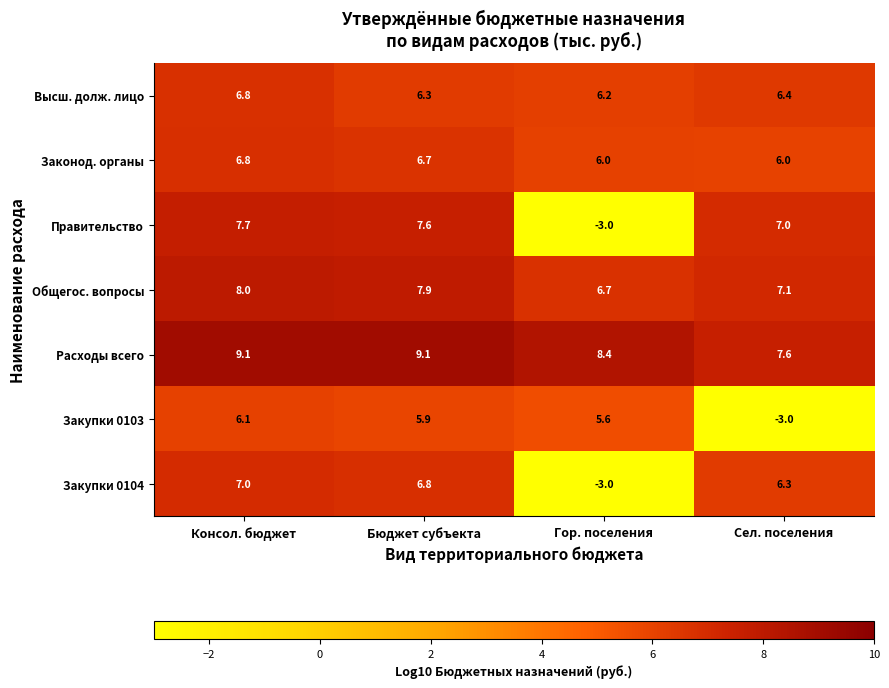

Count the number of data series in this chart.

7